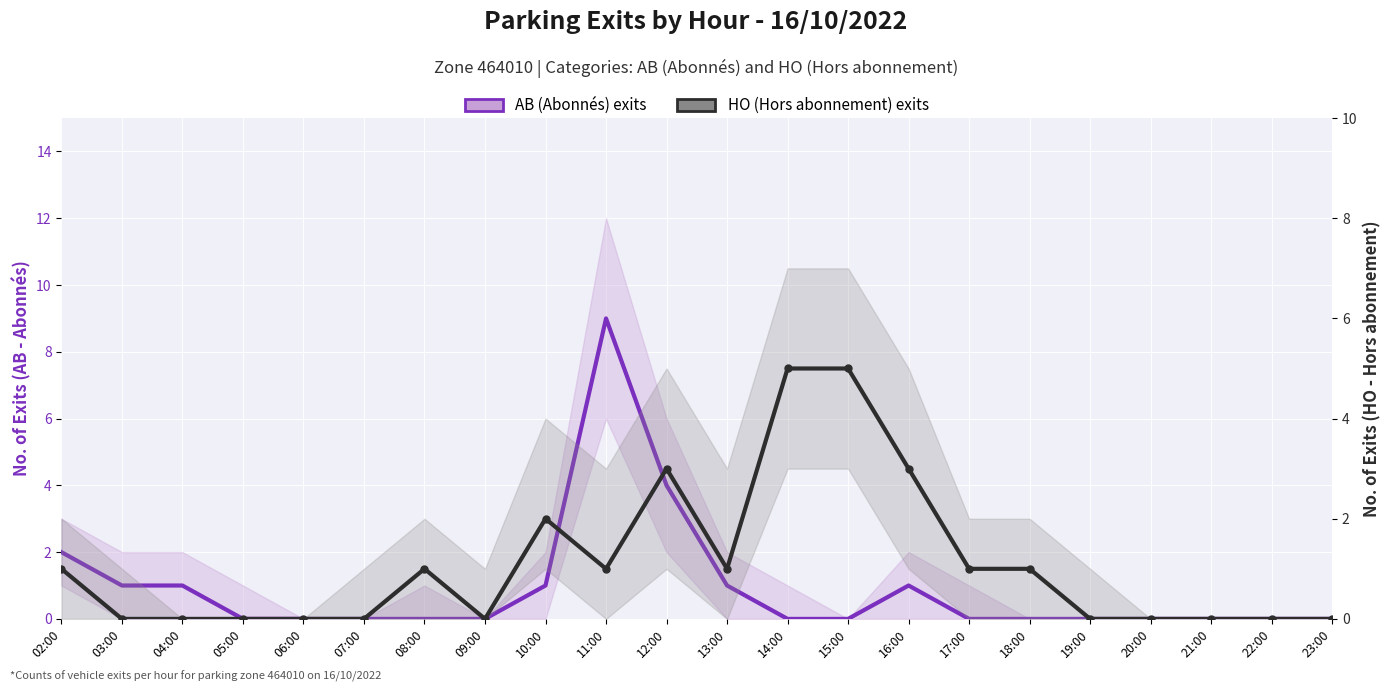

Read the HO (Hors abonnement) exits value at 18:00.

1